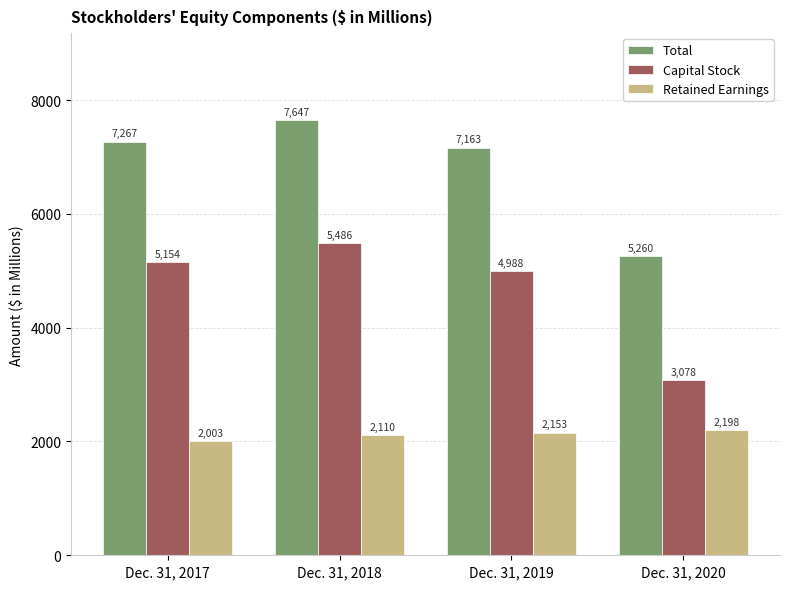

Reading left to right, list all the values displayed in this chart.

Total: Dec. 31, 2017=7267	Dec. 31, 2018=7647	Dec. 31, 2019=7163	Dec. 31, 2020=5260
Capital Stock: Dec. 31, 2017=5154	Dec. 31, 2018=5486	Dec. 31, 2019=4988	Dec. 31, 2020=3078
Retained Earnings: Dec. 31, 2017=2003	Dec. 31, 2018=2110	Dec. 31, 2019=2153	Dec. 31, 2020=2198